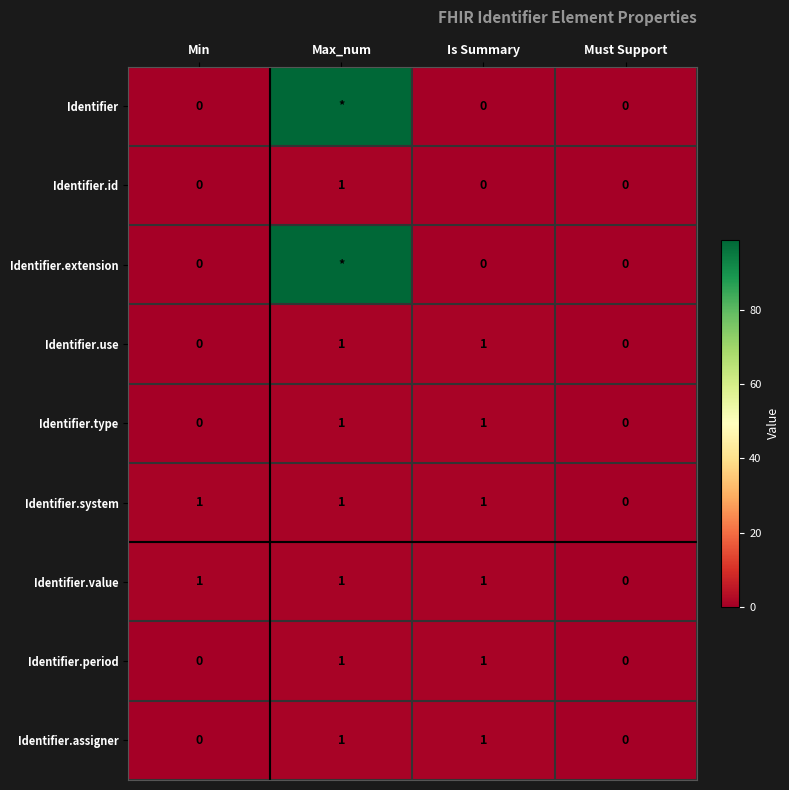

At which label does Identifier.system reach its minimum?

Must Support